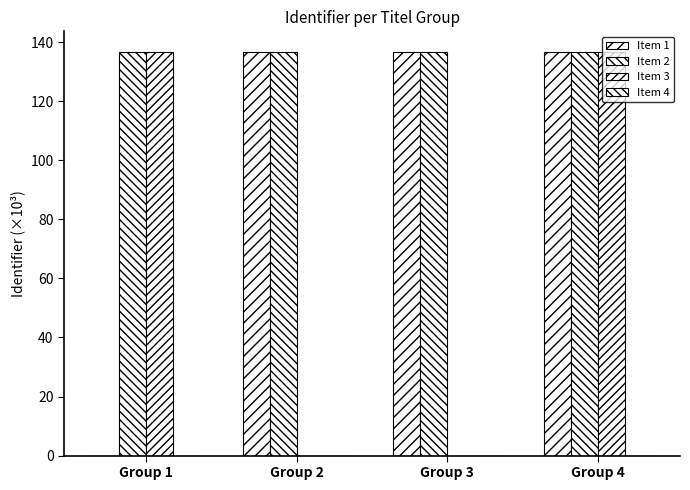

How many groups of bars are there?

4